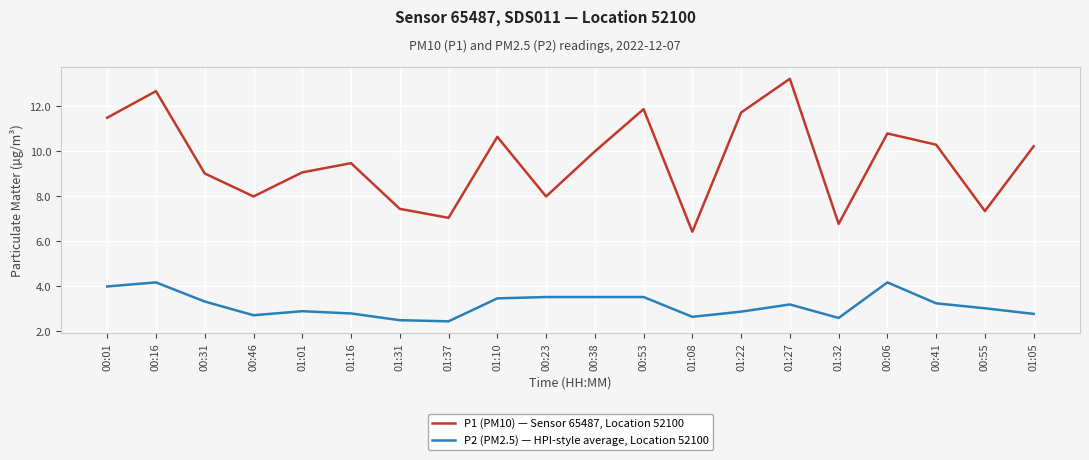

What position from the right is 00:23?

11